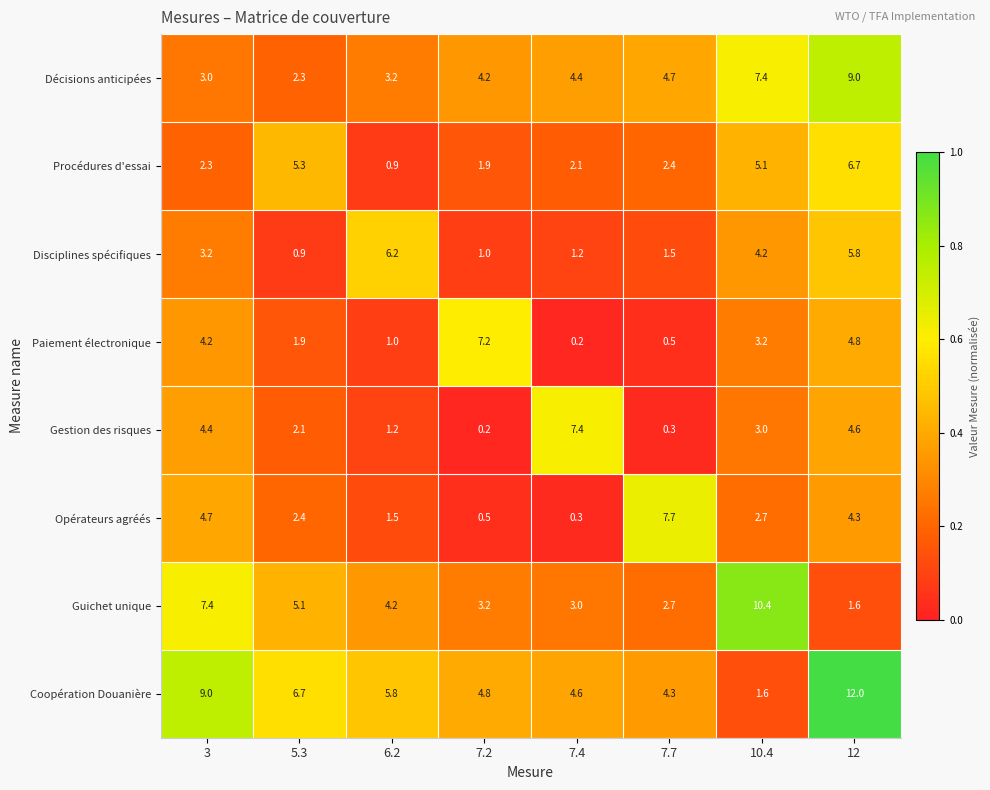

Is the value of Paiement électronique at 7.4 greater than the value of Disciplines spécifiques at 3?

No